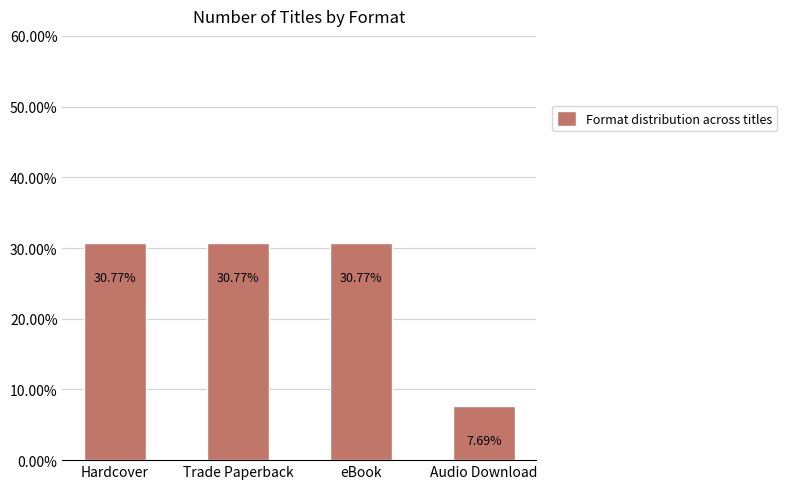

Read the value at eBook.

30.8